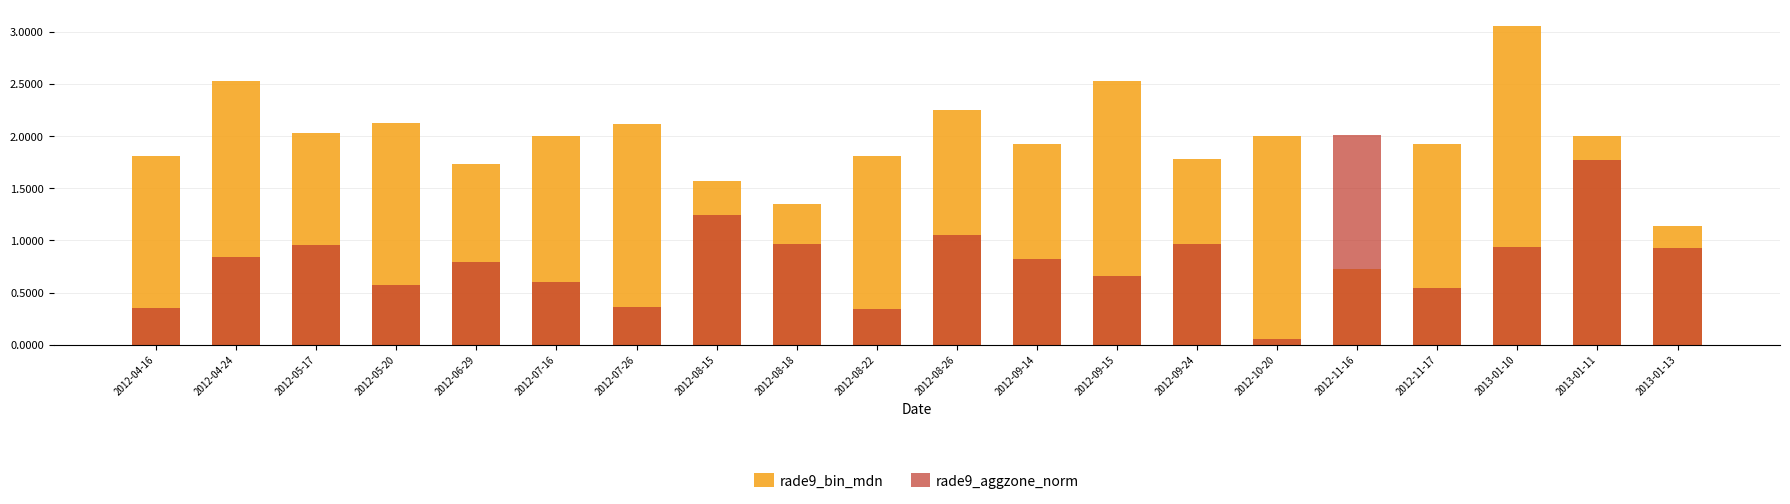

The value of rade9_bin_mdn at 2013-01-13 is 1.1. True or false?

True